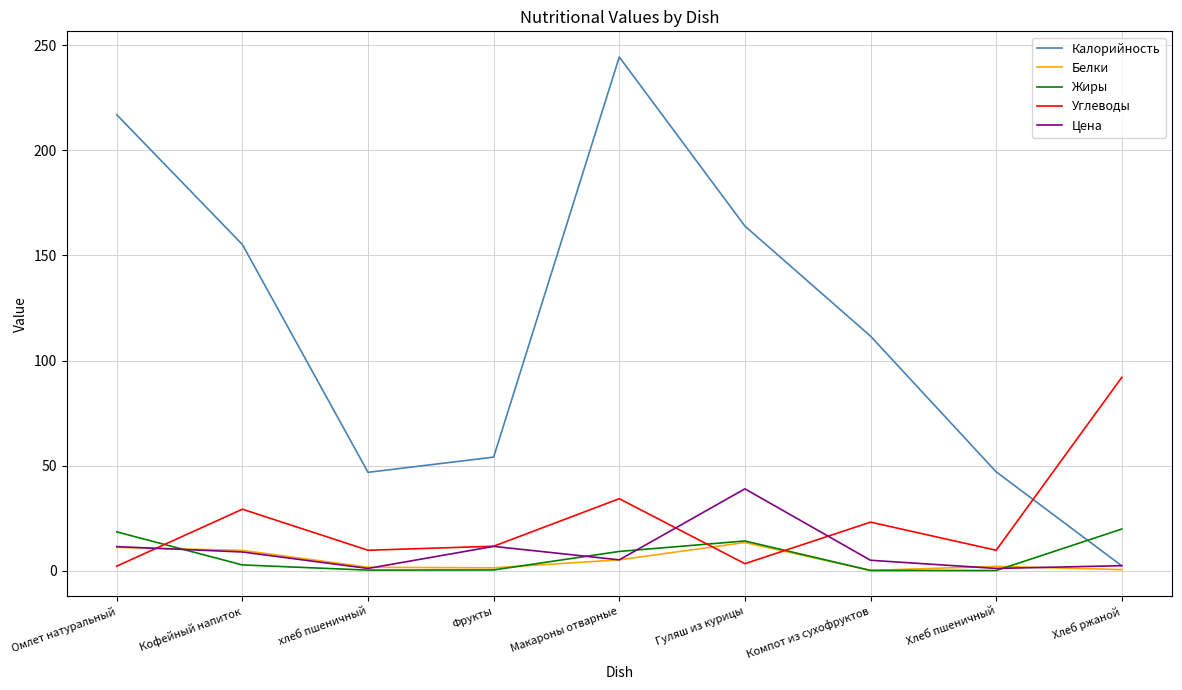

After their last crossing, which series has the higher values: Жиры or Калорийность?

Жиры